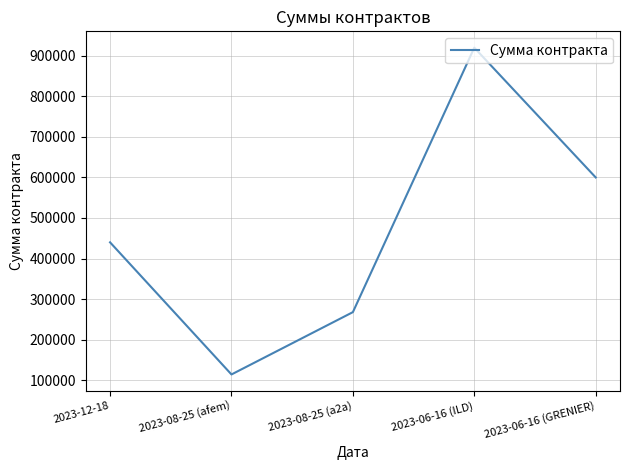

True or false: the data shows 1648679 at 2023-06-16 (ILD).

False